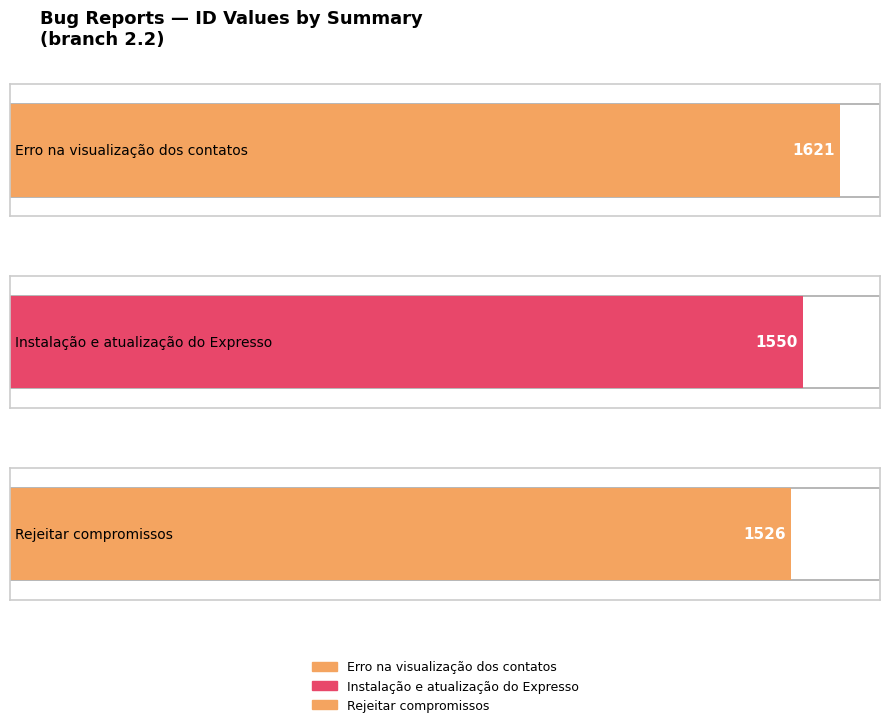

Rank the categories by value from lowest to highest.

Rejeitar compromissos, Instalação e atualização do Expresso, Erro na visualização dos contatos